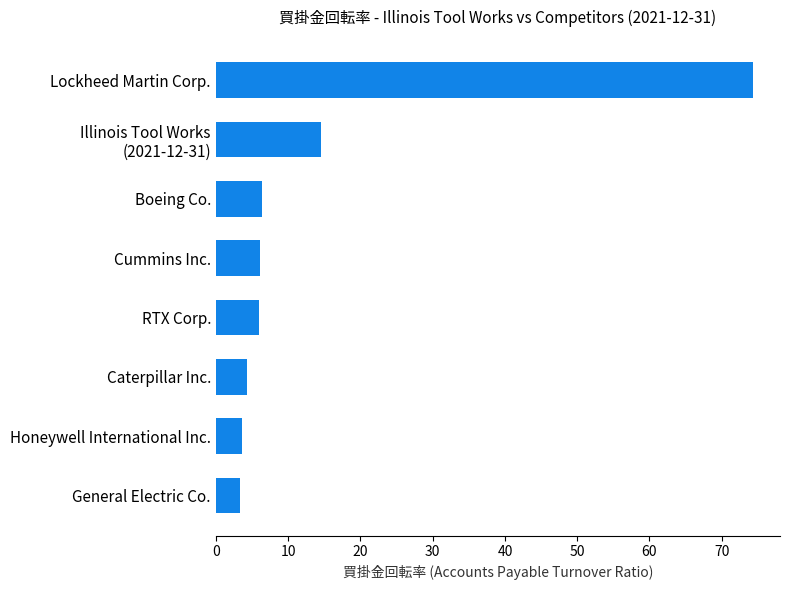

How many data points does each series have?

8